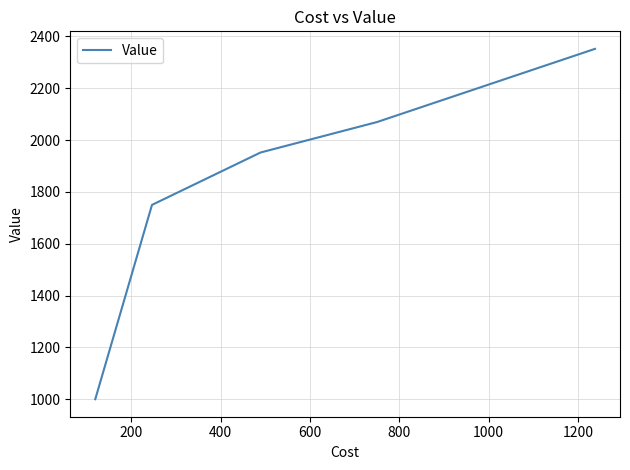

Does the chart have visible grid lines?

Yes